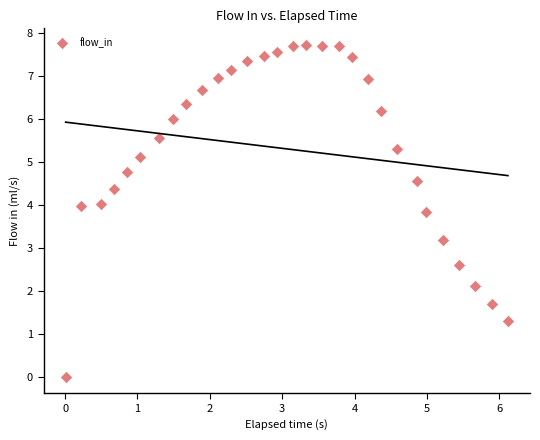

What Y value in the scatter plot is closest to 3?

3.2